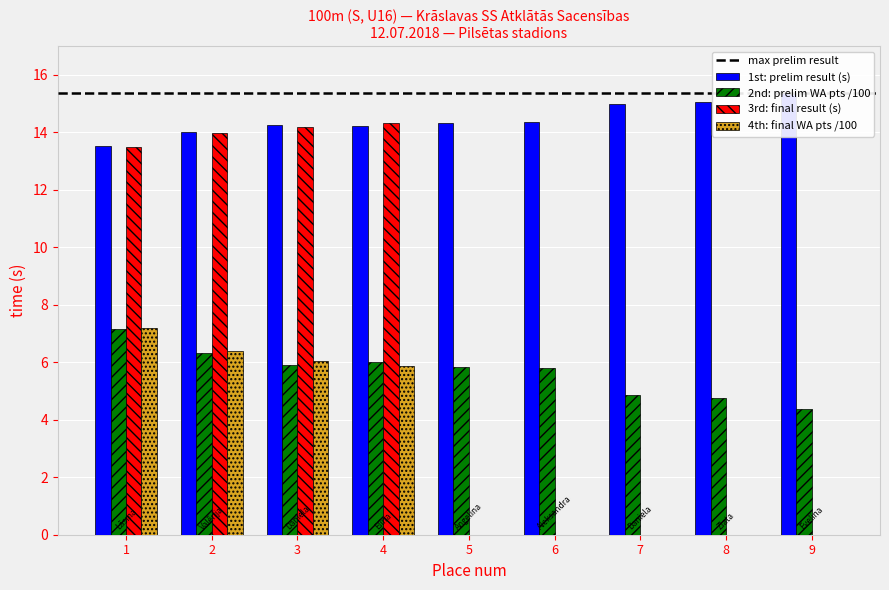

Rank the series by their maximum value, from highest to lowest.

1st: prelim result (s), 3rd: final result (s), 4th: final WA pts /100, 2nd: prelim WA pts /100